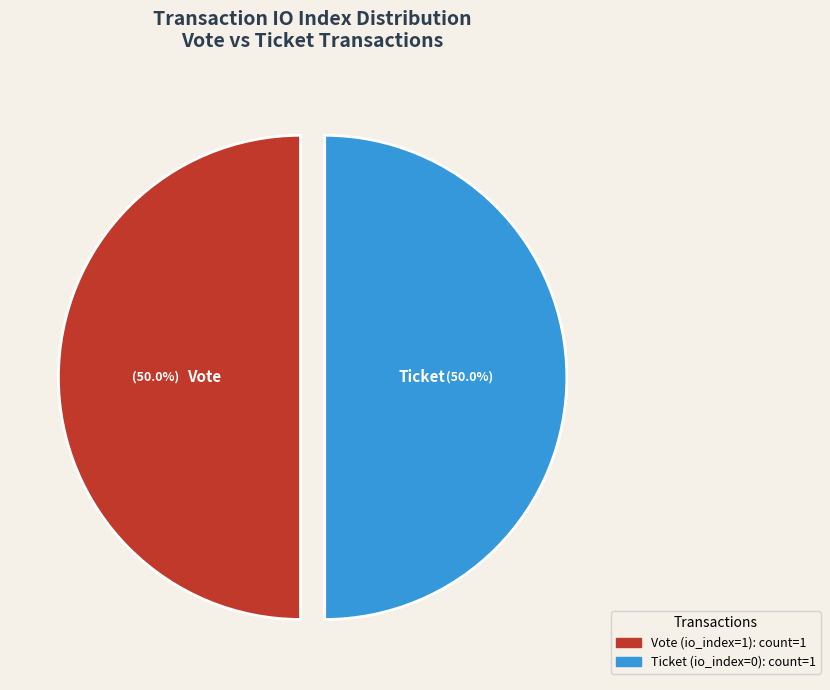

To the nearest percent, what is the average slice percentage?

50%